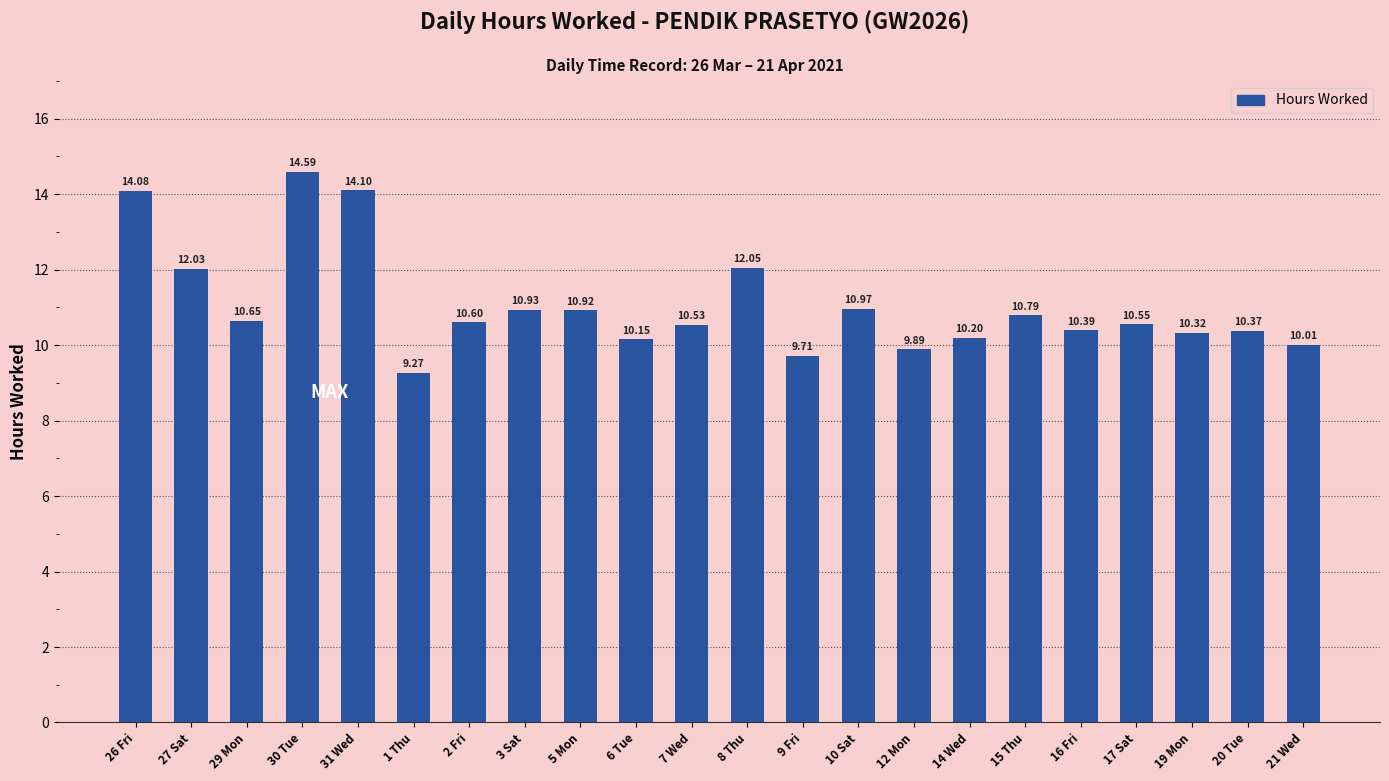

Are the bars horizontal?

No